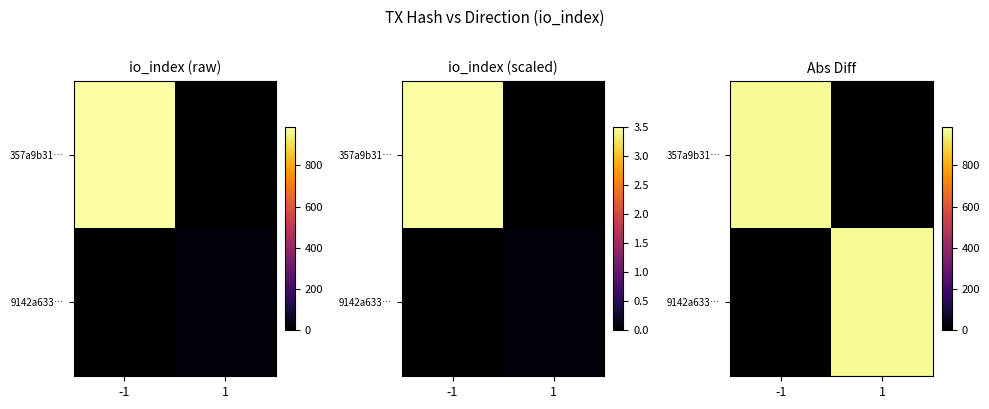

Which label corresponds to the largest value in the chart?

-1